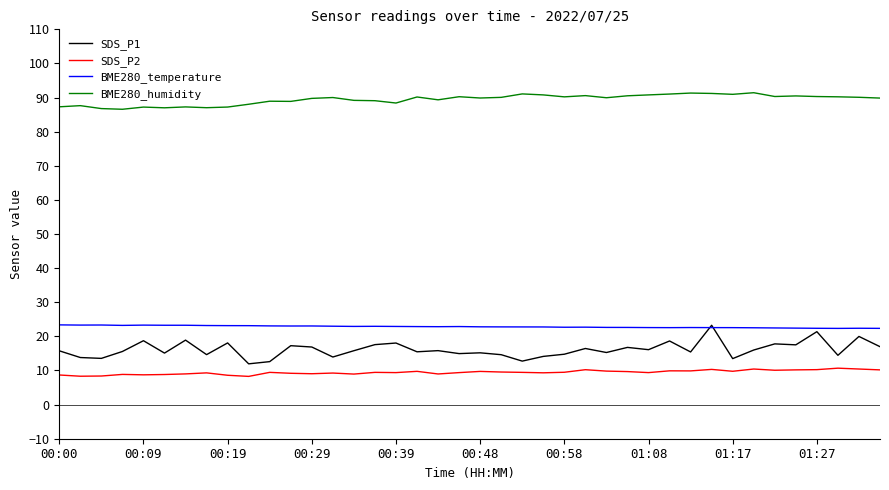

At how many categories does at least one series exceed 38?

40